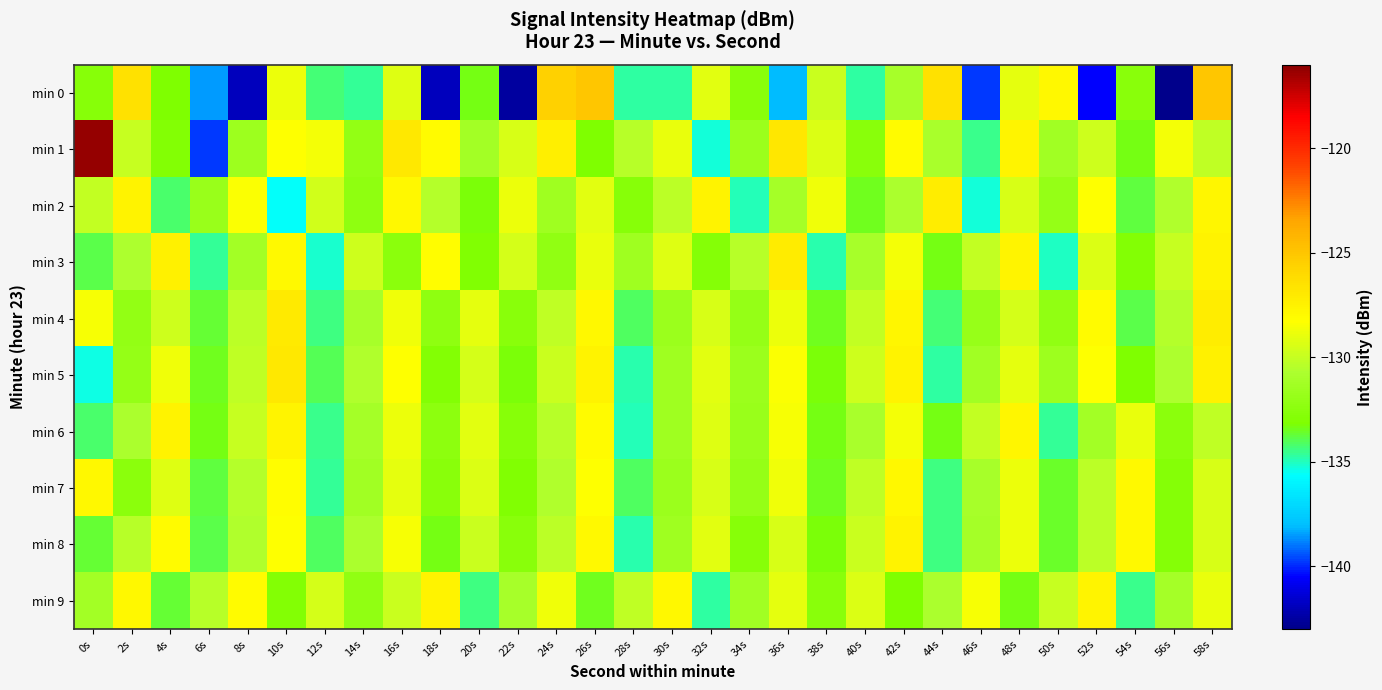

What is the total value across all series at 12s?

-1328.9